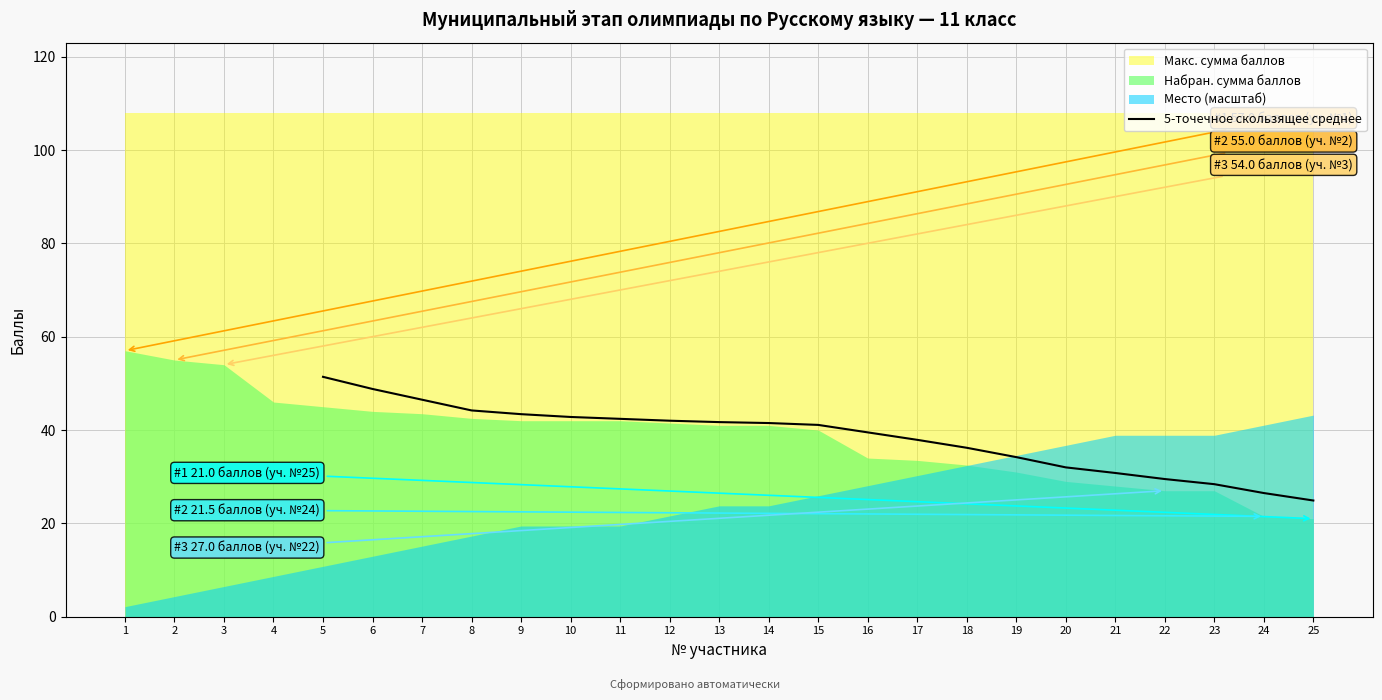

Reading left to right, list all the values displayed in this chart.

51.4	48.8	46.5	44.2	43.4	42.8	42.4	42.0	41.7	41.5	41.1	39.5	37.9	36.2	34.2	32.0	30.8	29.5	28.4	26.5	24.9